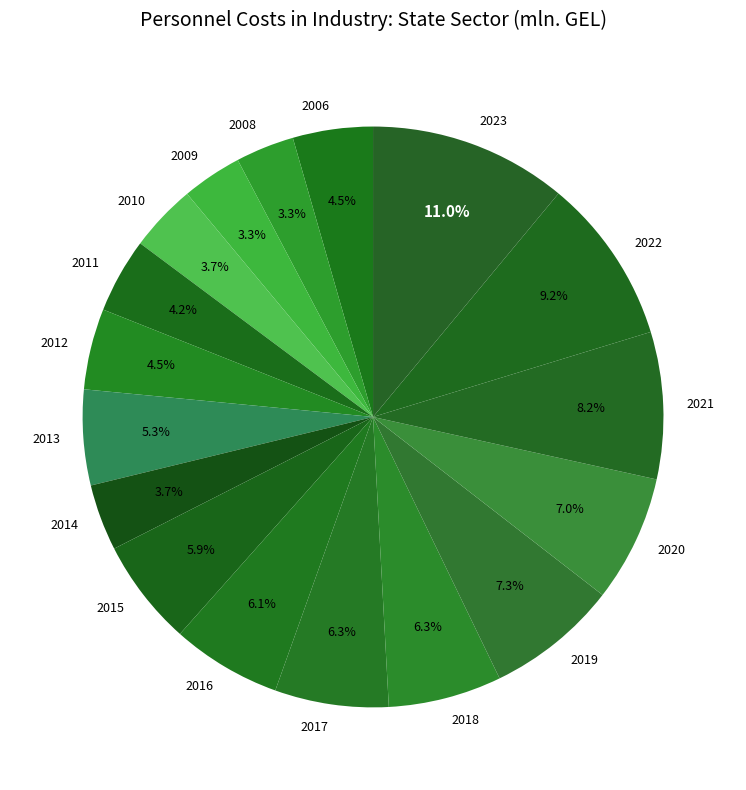

What percentage is the 2016 slice, to the nearest percent?

6%